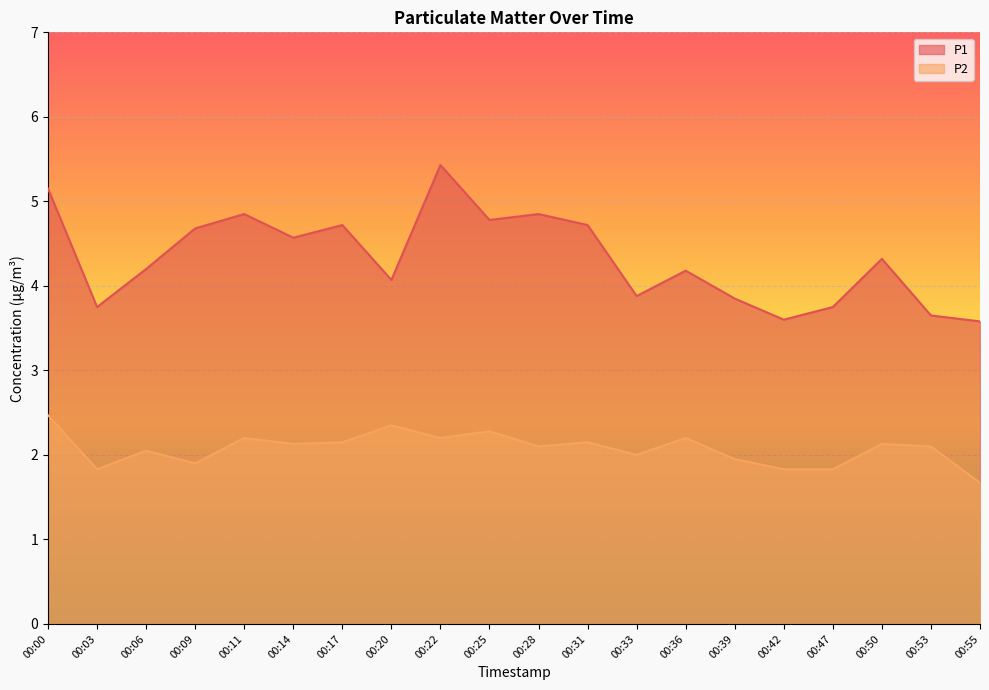

Is it true that P2 equals 1.8 at 00:47?

True